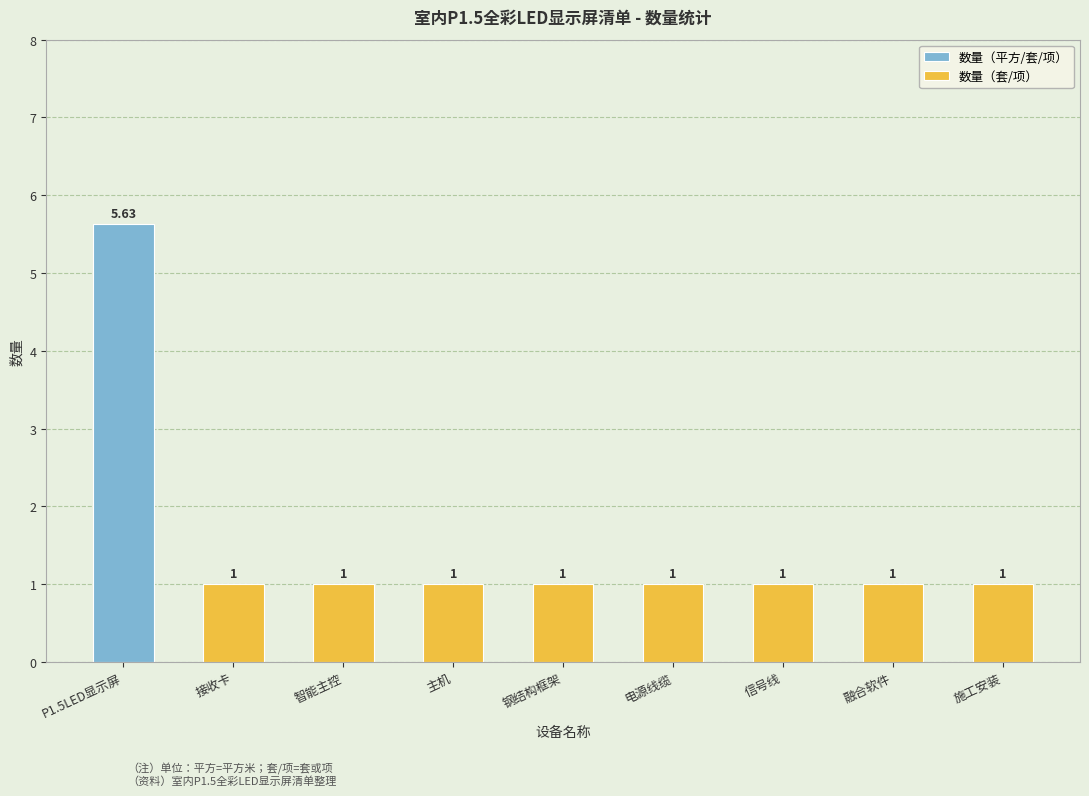

Rank the categories by value from highest to lowest.

P1.5室内LED小间距显示屏, 控制系统-接收卡, 控制系统-智能主控, 主机, 钢结构框架, 电源线缆, 信号线, 融合软件、内容, 施工安装、集成等费用